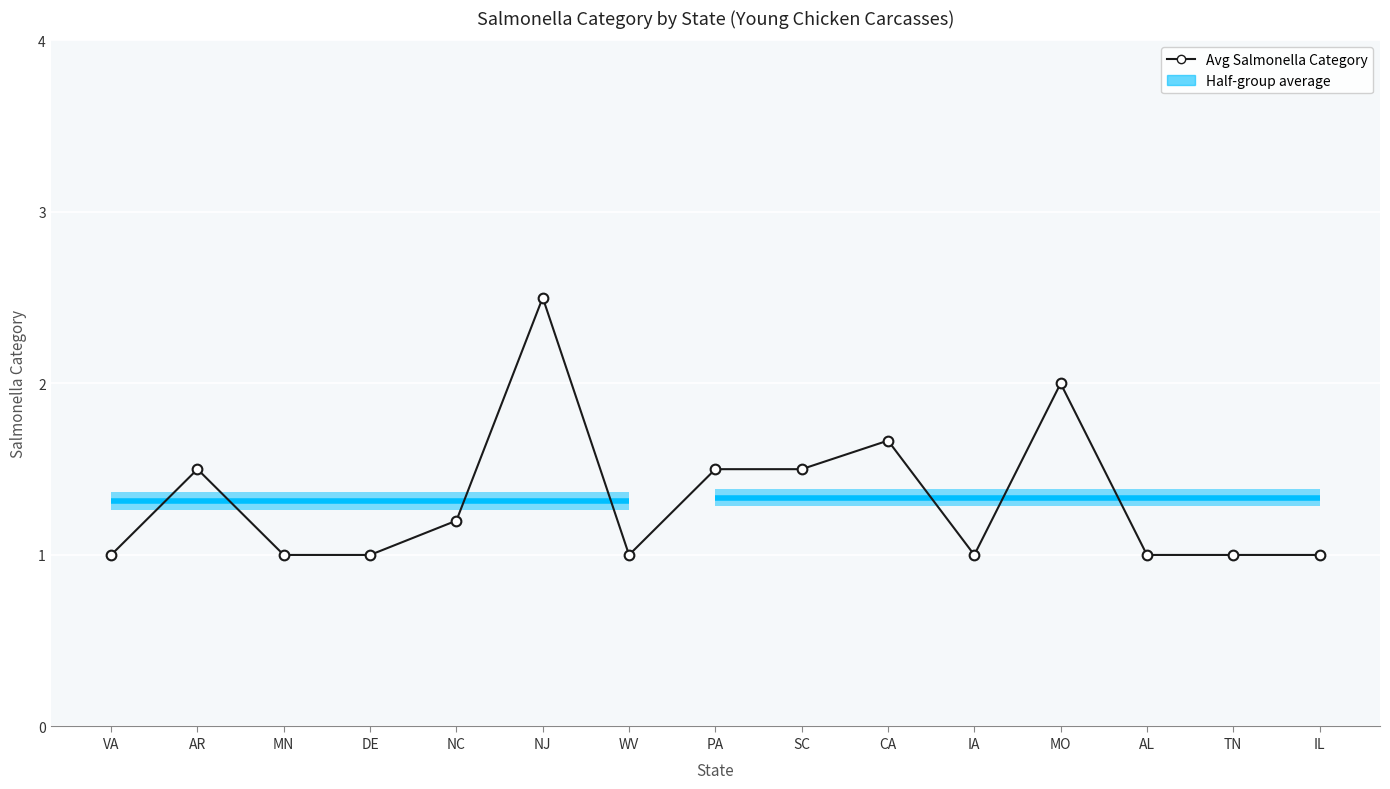

What is the change in value from PA to IA?

-0.5